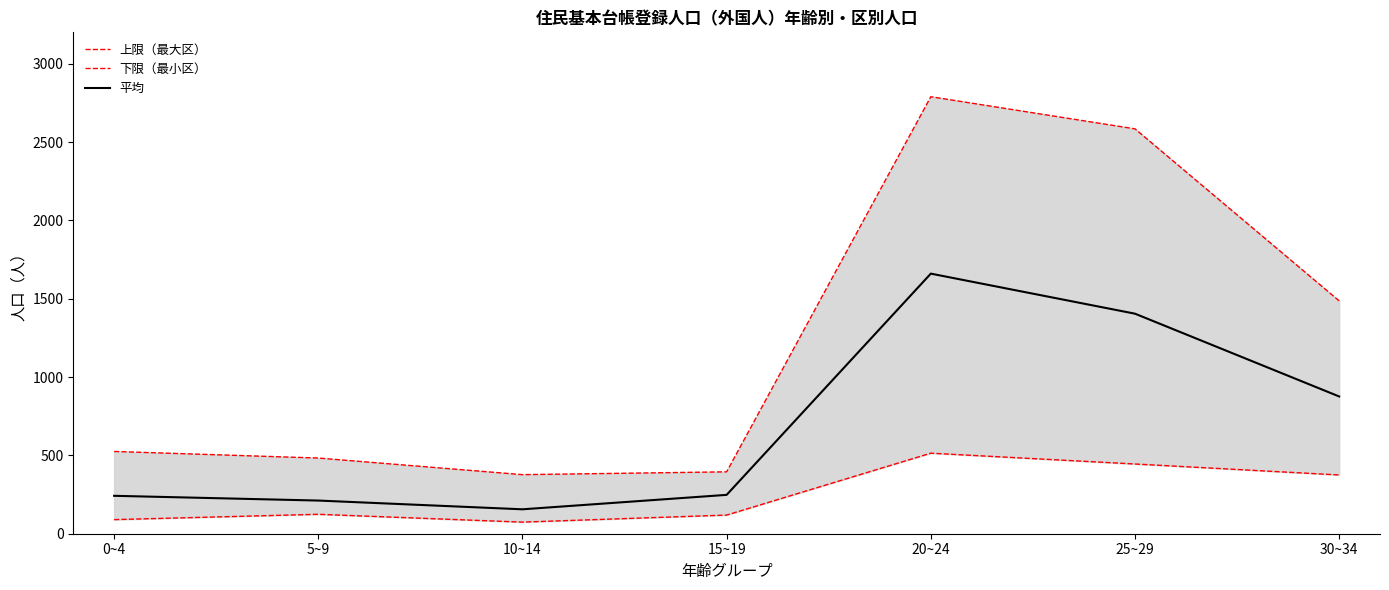

What are all the series names shown in the legend?

上限（最大区）, 下限（最小区）, 平均